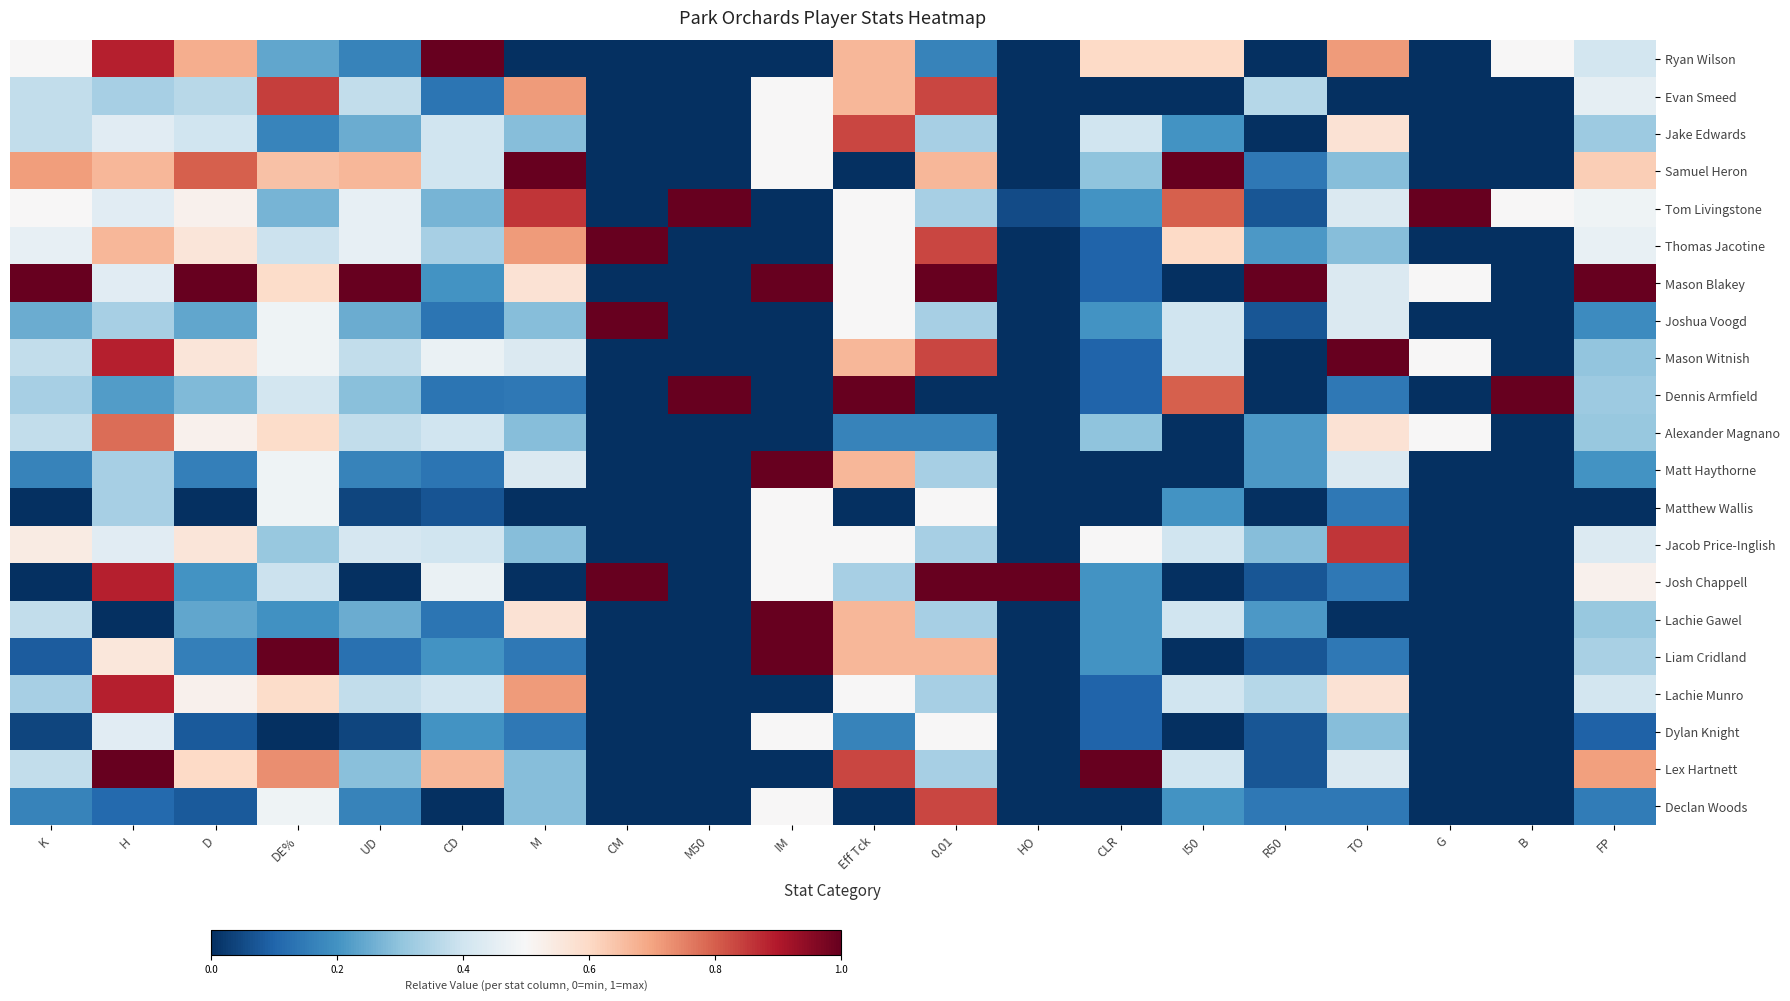

Which category has the lowest value across all series?

M